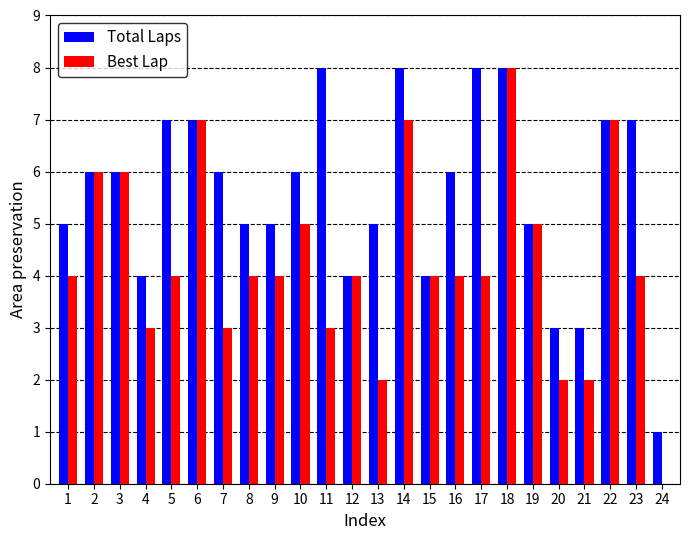

True or false: Total Laps has a value of 2 at 8.

False